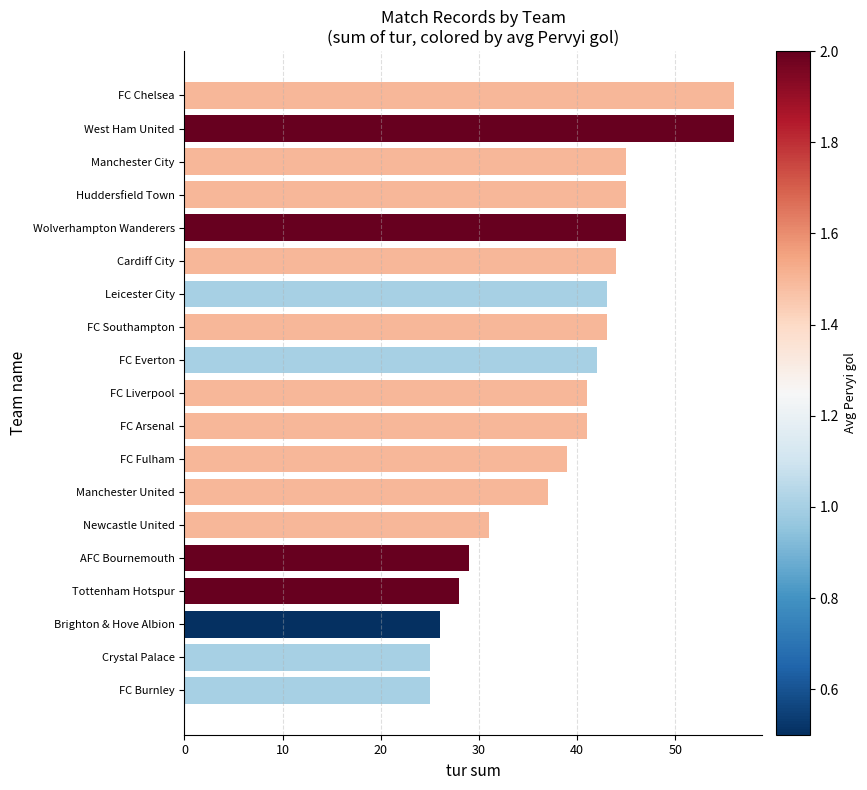

True or false: the data shows 41 at FC Arsenal.

True